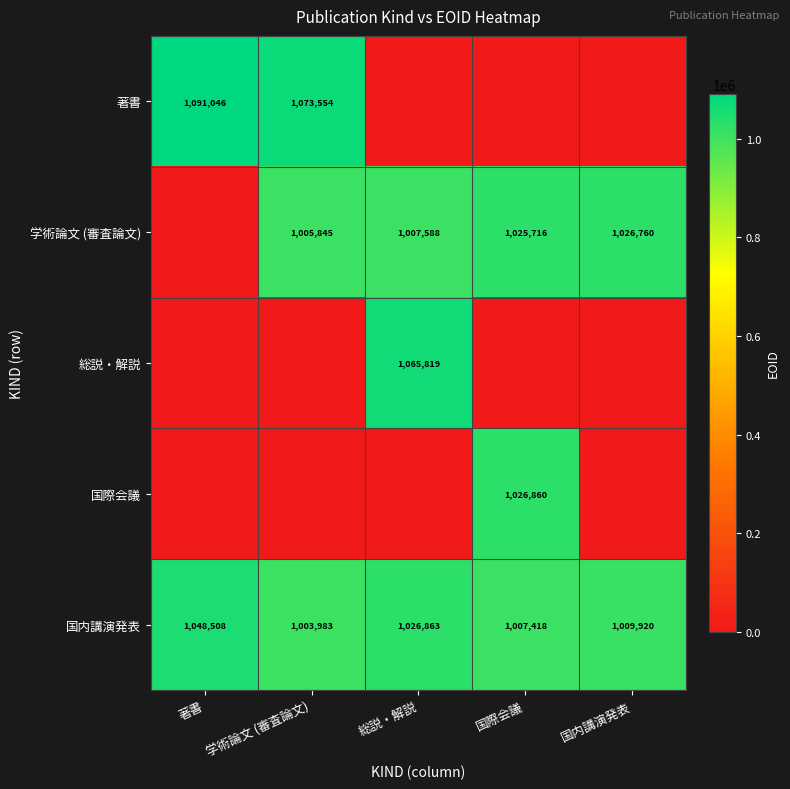

What is the difference between the highest and lowest values at 学術論文 (審査論文)?

1073554